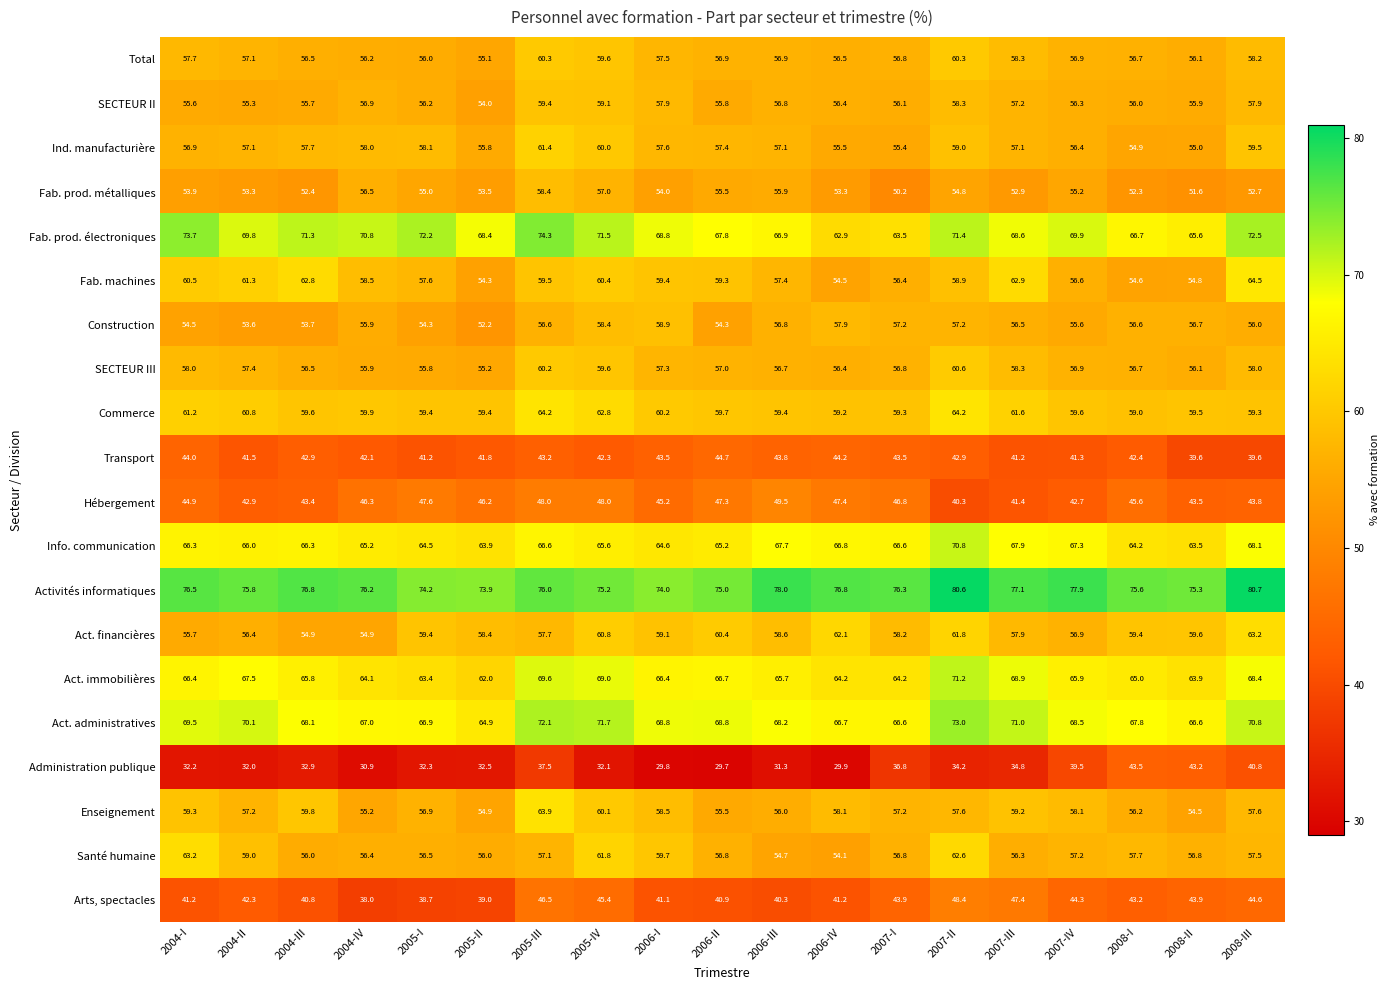

How many categories are shown in the chart?

19